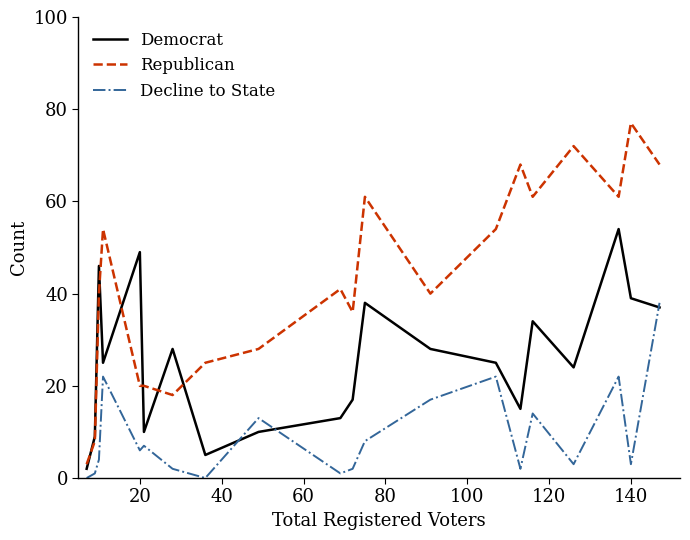

What is the highest value of the Decline to State series?

38